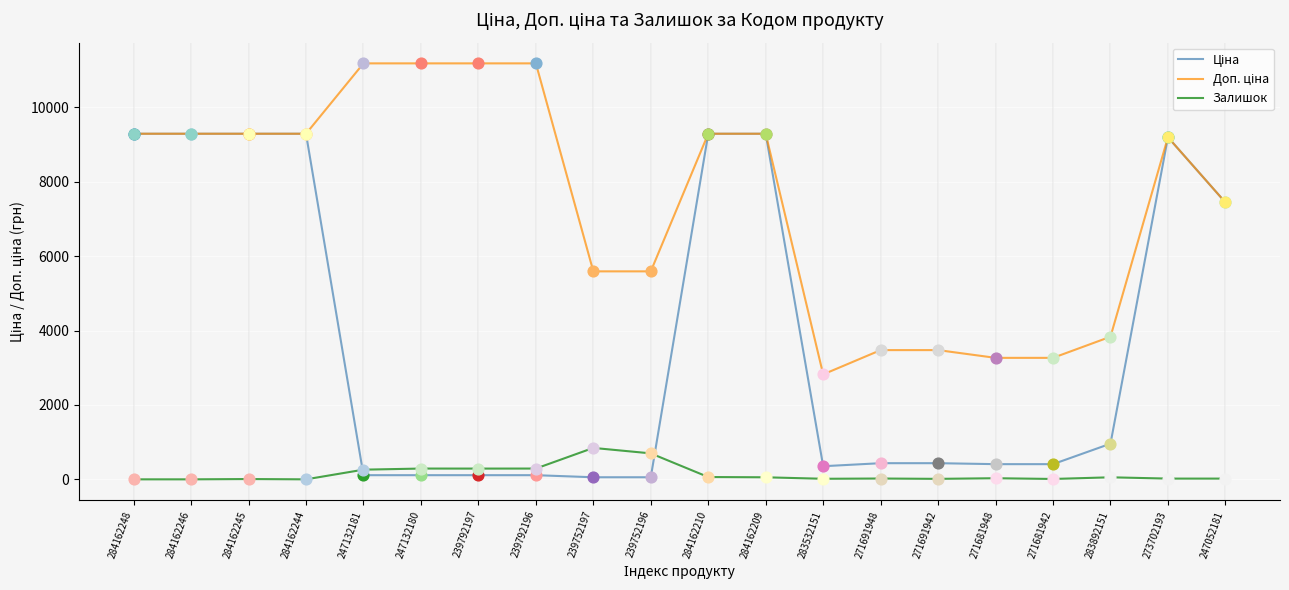

What is the difference between the highest and lowest values at 284162244?

9290.5